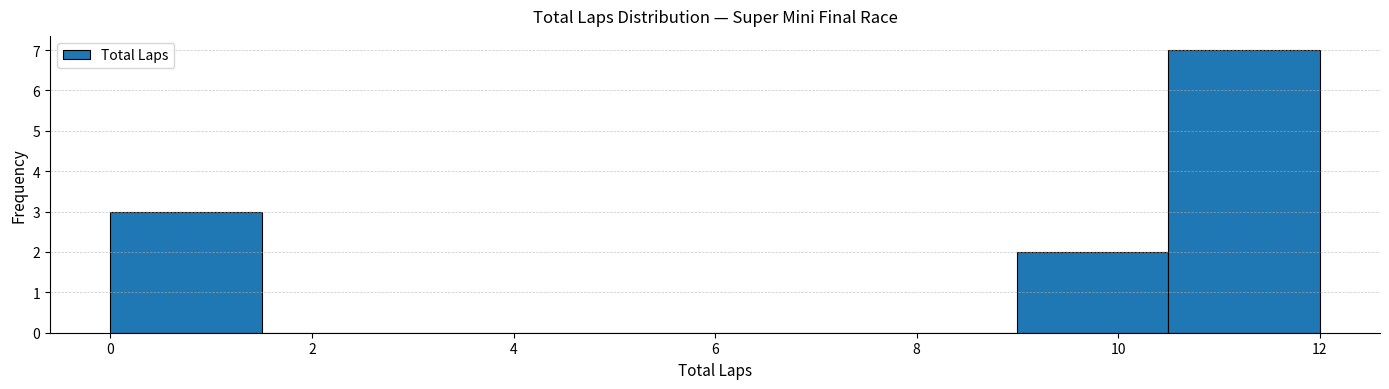

Over which range of the x-axis is the bar tallest?

10.5 to 12.0